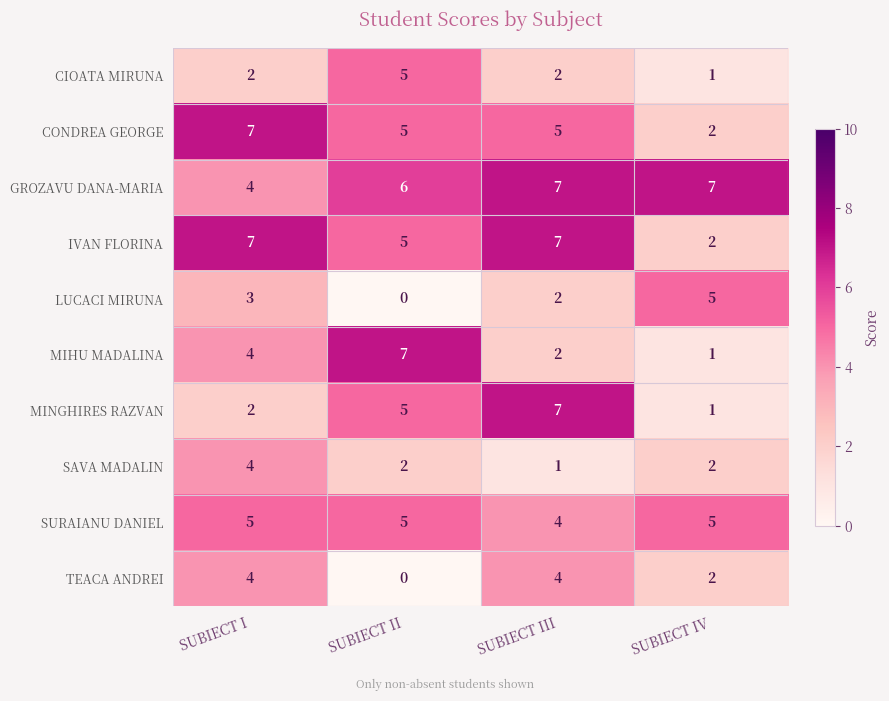

What is the difference between the maximum and minimum values in the SAVA MADALIN series?

3